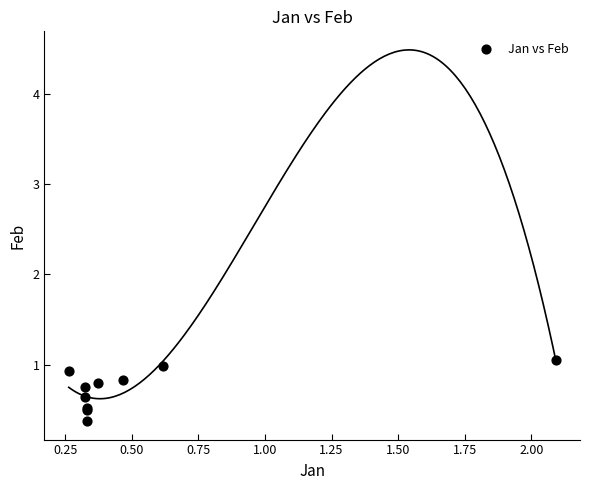

What Y value in the scatter plot is closest to 0?

0.4